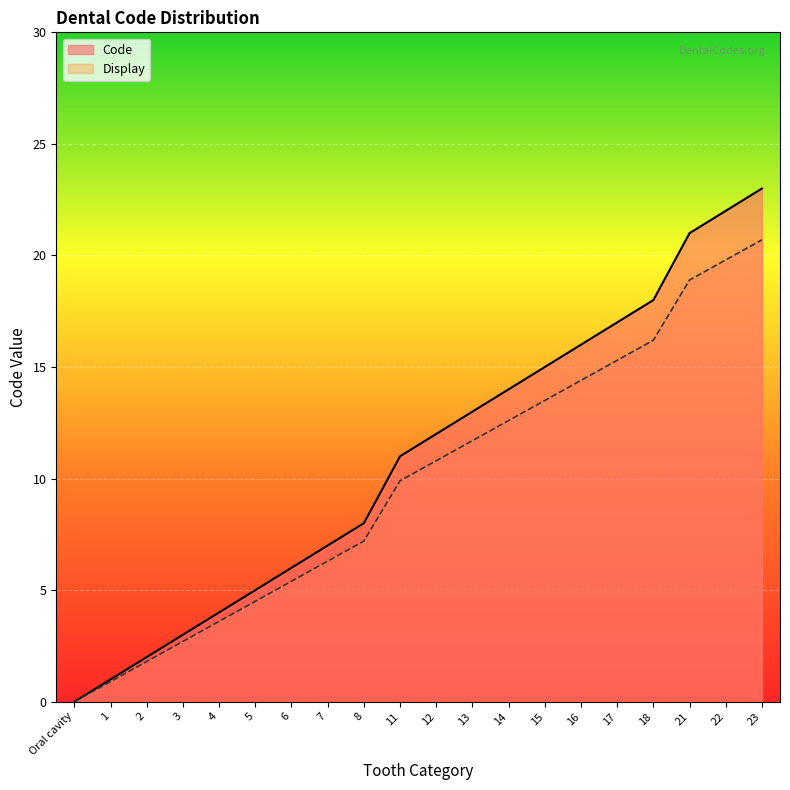

What is the spread (max minus min) of values at 12?

1.2